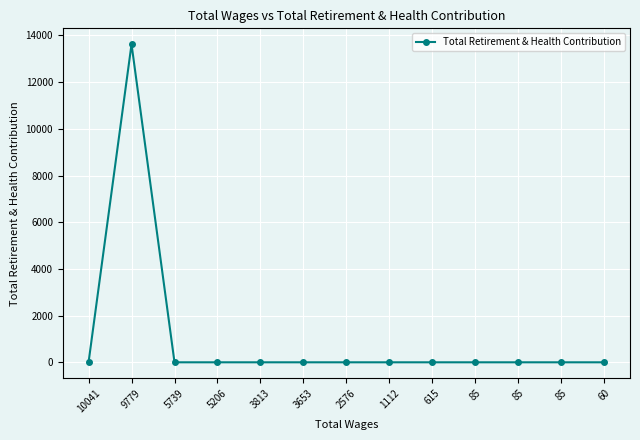

Rank the categories by value from highest to lowest.

9779, 10041, 5739, 5206, 3813, 3653, 2576, 1112, 615, 85, 85, 85, 60